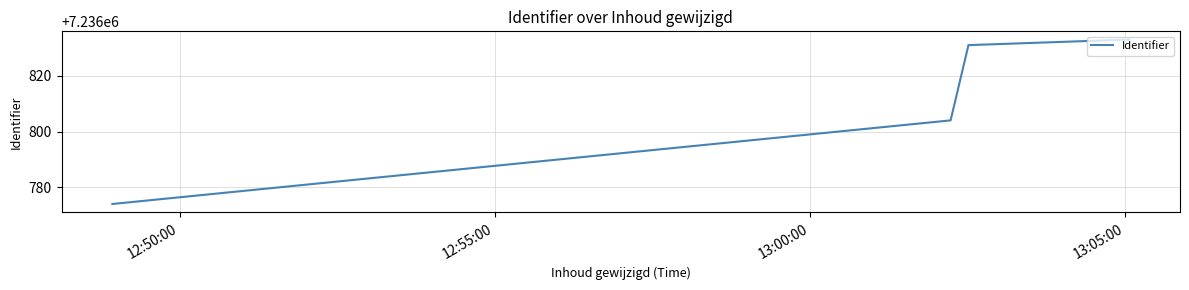

What is the greatest value displayed?

7236833